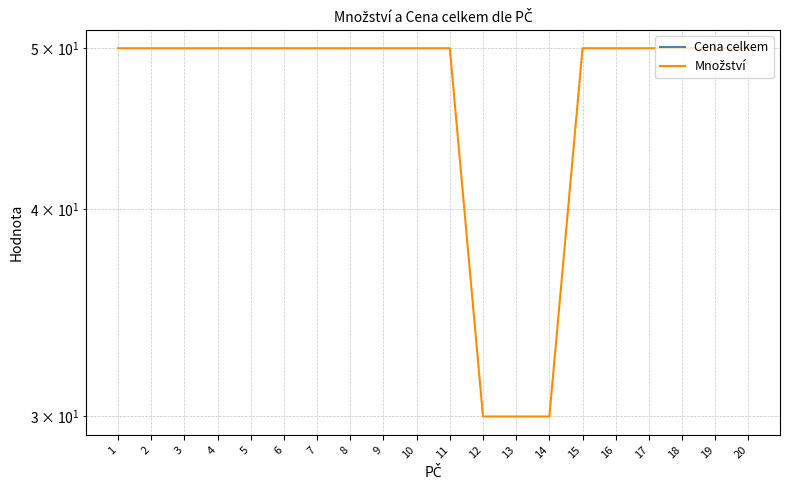

Reading left to right, list all the values displayed in this chart.

Cena celkem: 1=0	2=0	3=0	4=0	5=0	6=0	7=0	8=0	9=0	10=0	11=0	12=0	13=0	14=0	15=0	16=0	17=0	18=0	19=0	20=0
Množství: 1=50	2=50	3=50	4=50	5=50	6=50	7=50	8=50	9=50	10=50	11=50	12=30	13=30	14=30	15=50	16=50	17=50	18=50	19=50	20=50